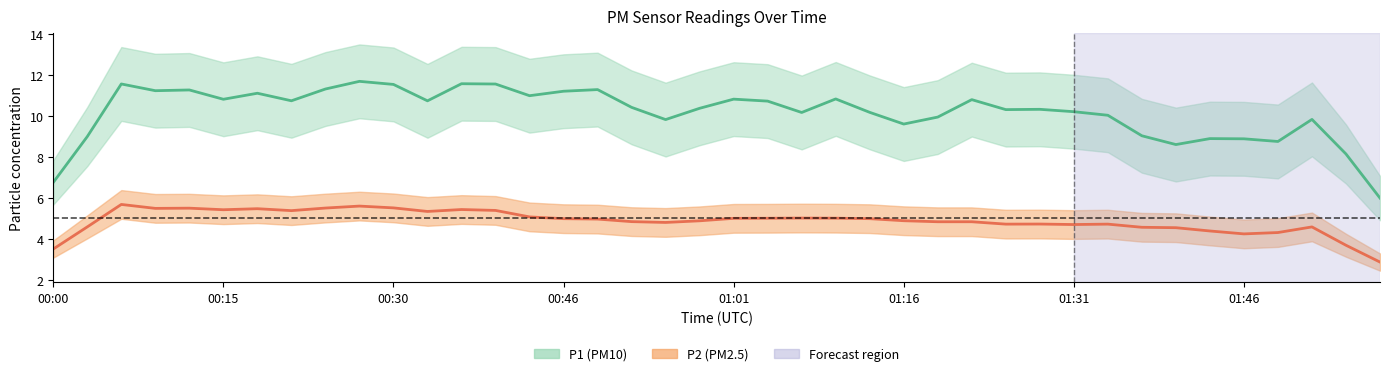

True or false: P2 (mean) and P1 (mean) cross at least once.

False